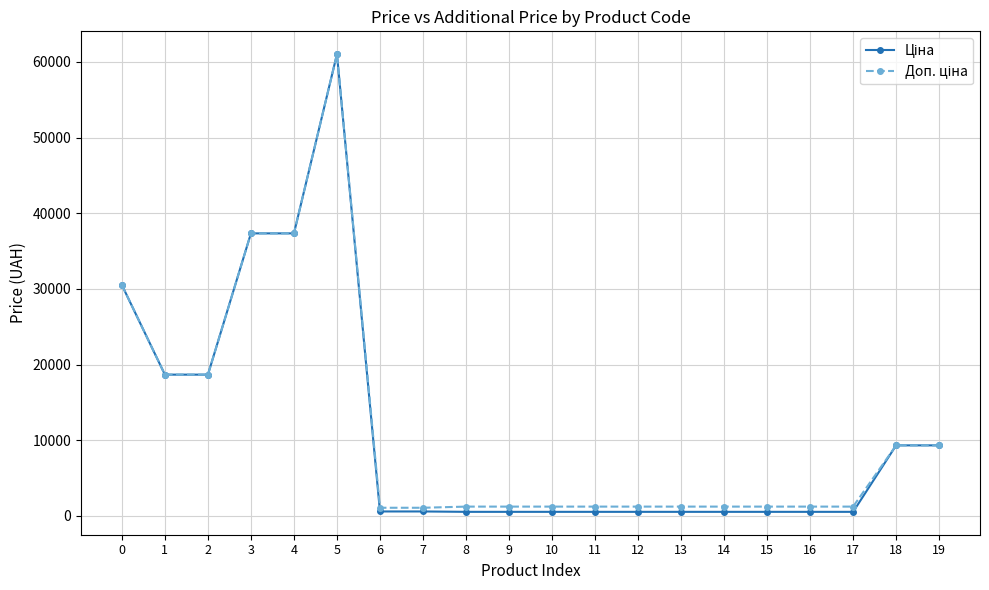

At which category is the sum across all series the highest?

5